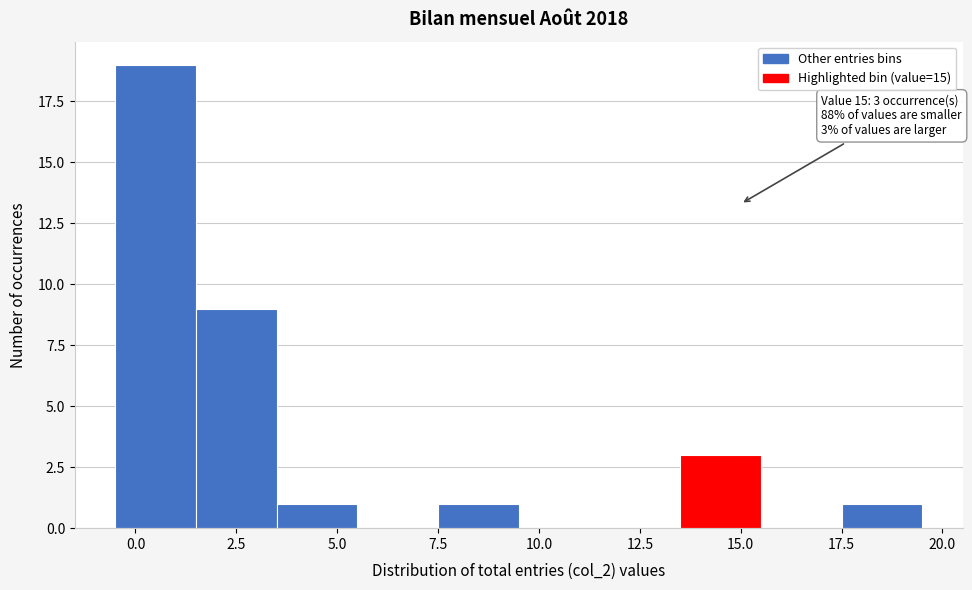

Which range on the x-axis has the tallest bar?

-0.5 to 1.5